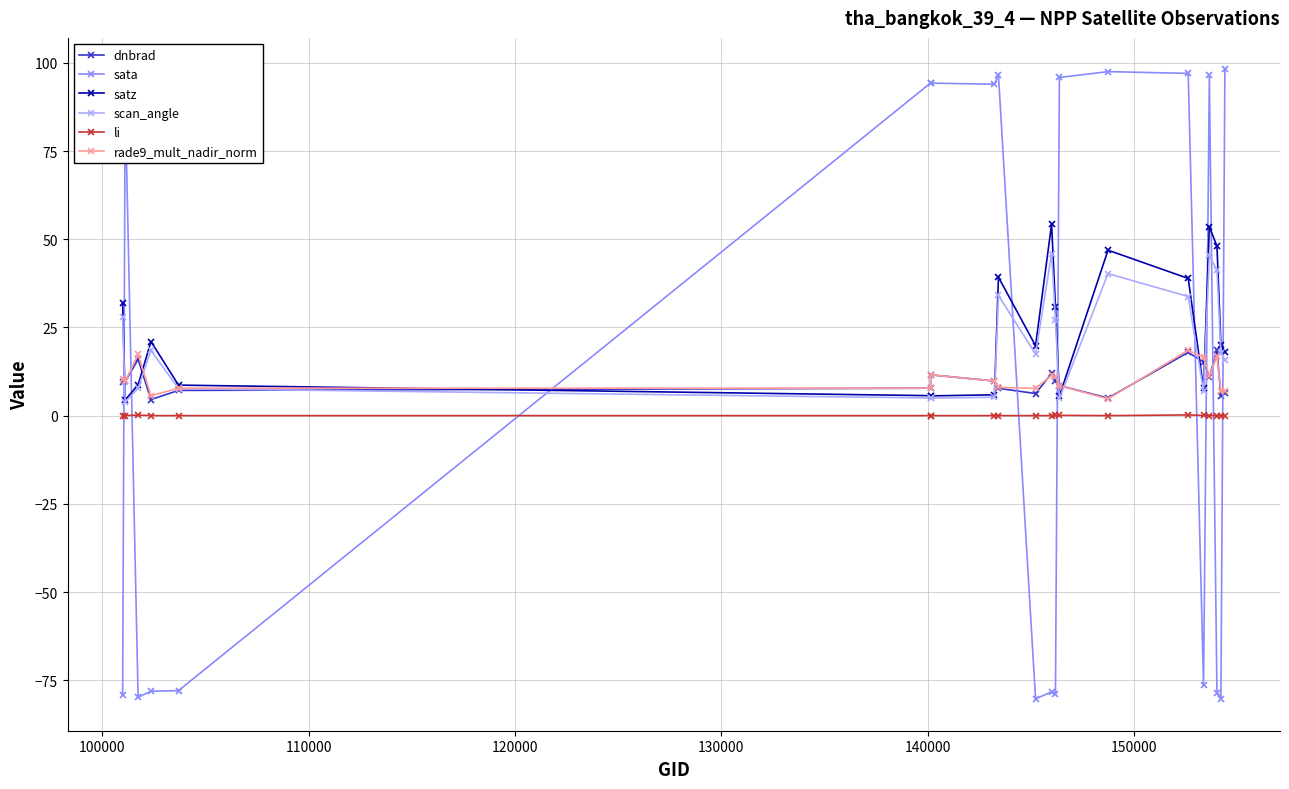

List the series in order of their peak value, highest first.

sata, satz, scan_angle, dnbrad, rade9_mult_nadir_norm, li